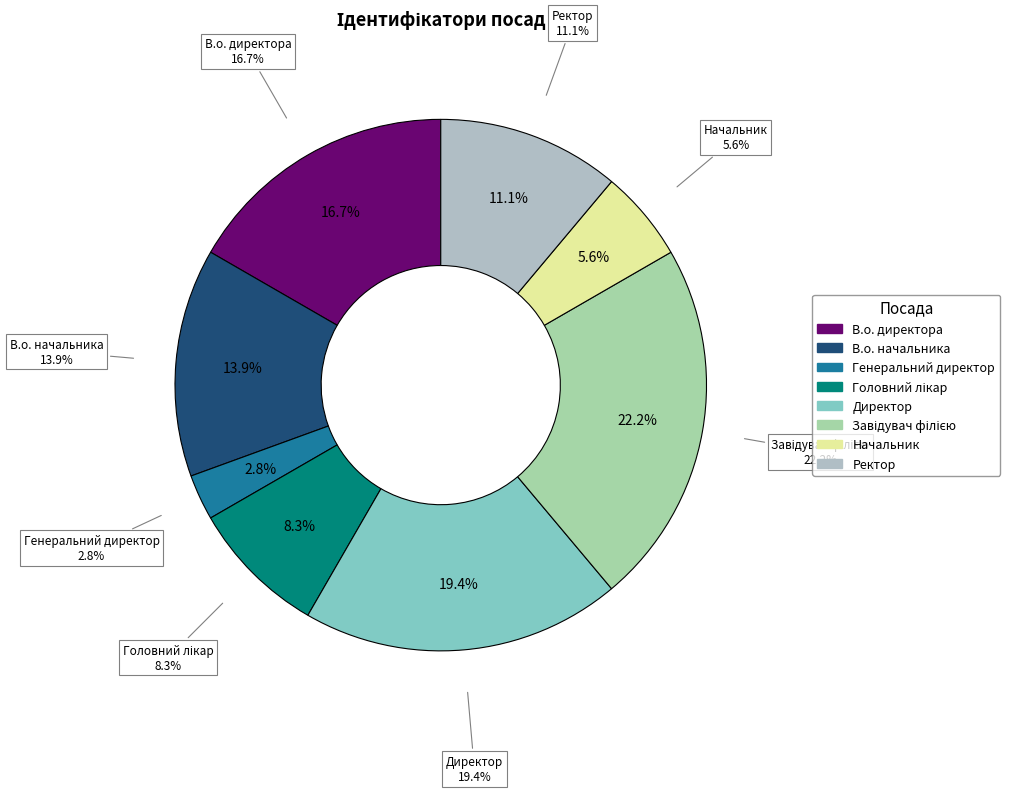

To the nearest percent, what is the difference between the Ректор and Начальник slice percentages?

6%